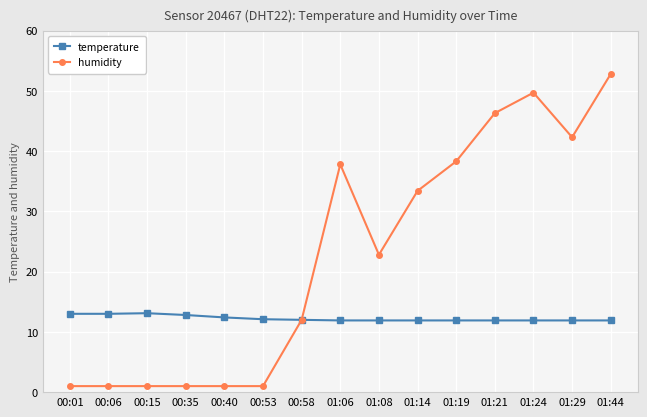

What is the difference between the second highest and minimum values in the temperature series?

1.1